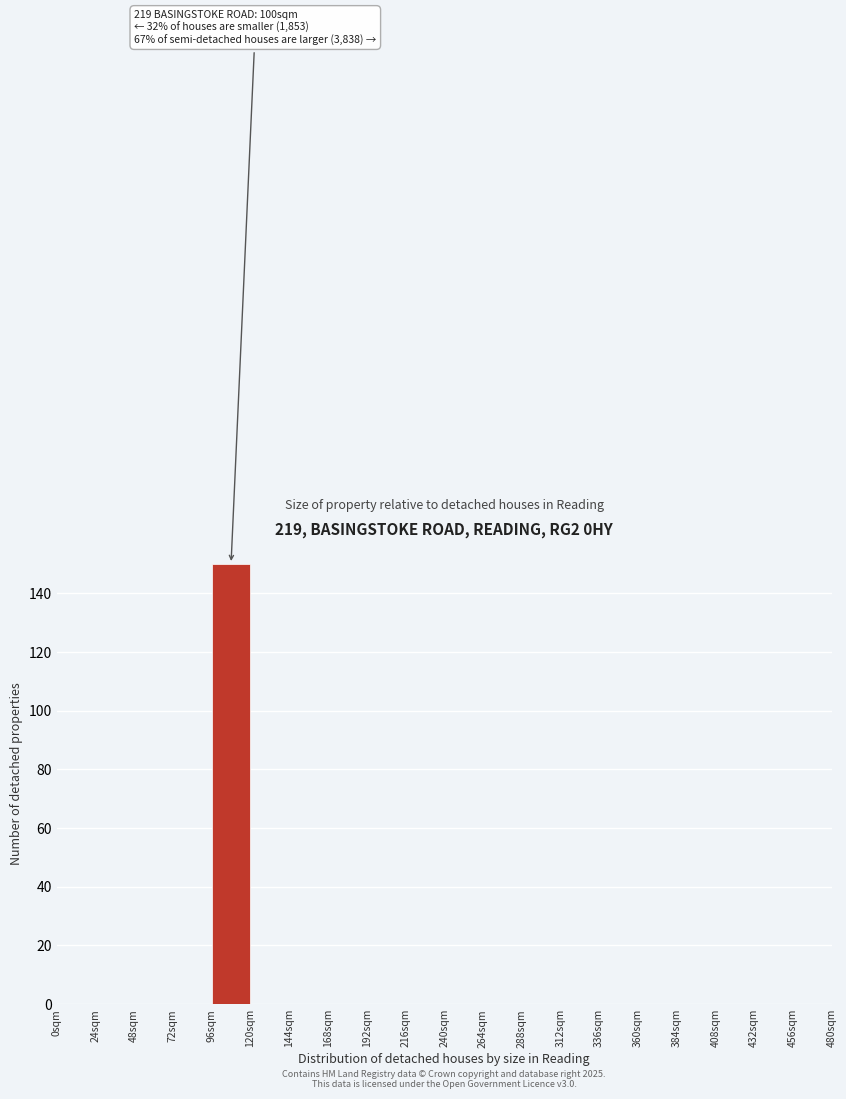

Which range on the x-axis has the tallest bar?

96 to 120